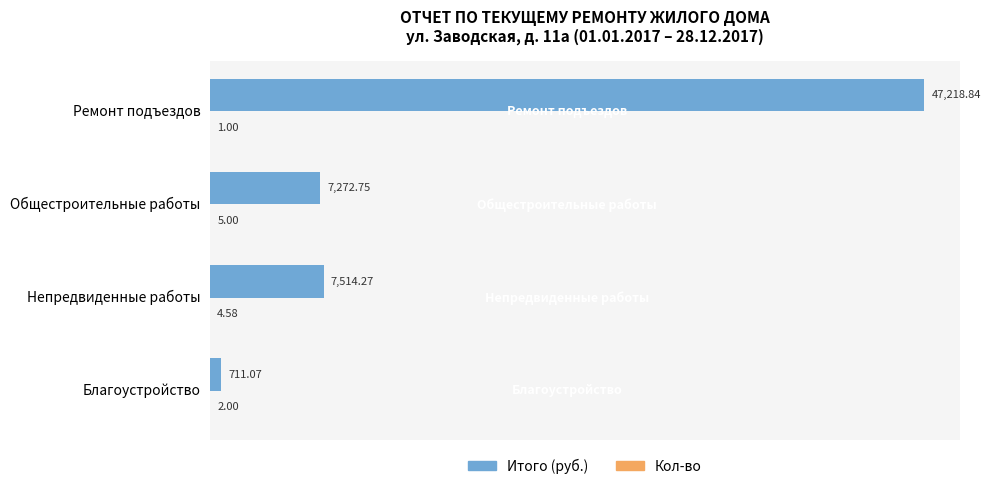

At which category is the sum across all series the highest?

Ремонт подъездов